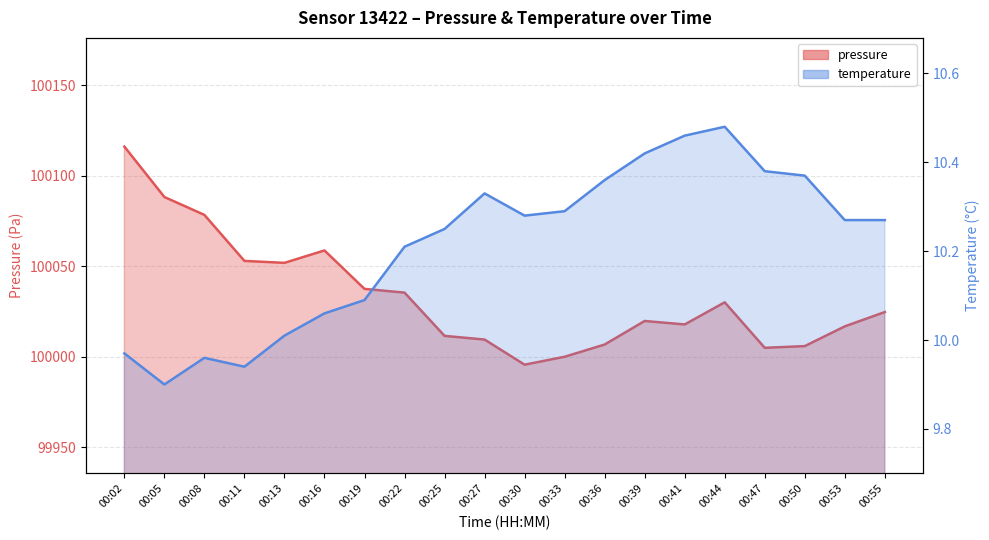

Does the chart display data point markers on the line(s)?

No